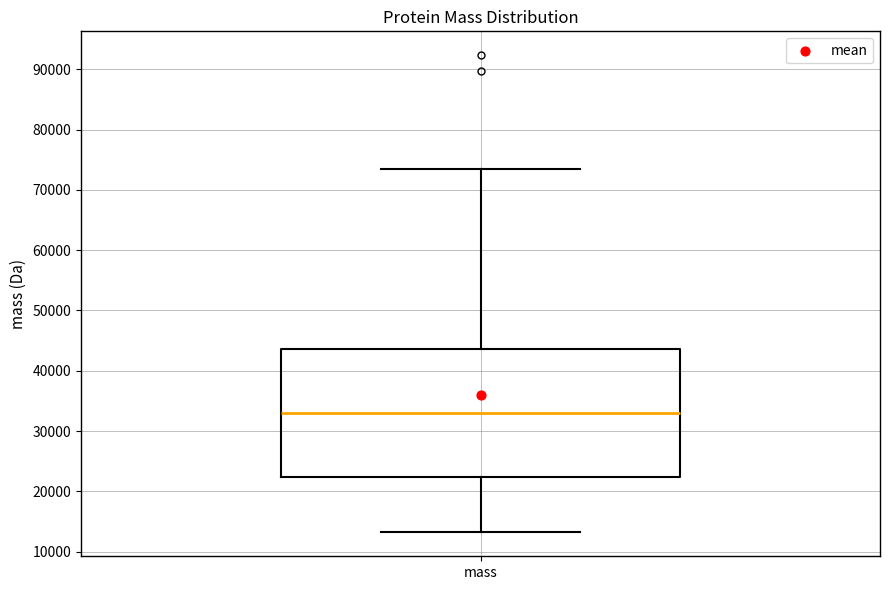

Transcribe this box plot: give where the median line is, the range the box spans, and where the two whiskers end, as read against the y-axis. The values are not printed on the chart, so give them approximately, as read against the axis.

median 33000, box 22000 to 44000, whiskers 13000 to 73000